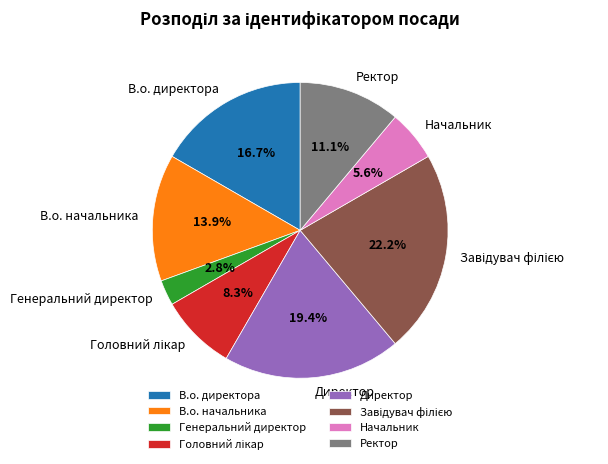

Between Генеральний директор and В.о. начальника, which is larger?

В.о. начальника